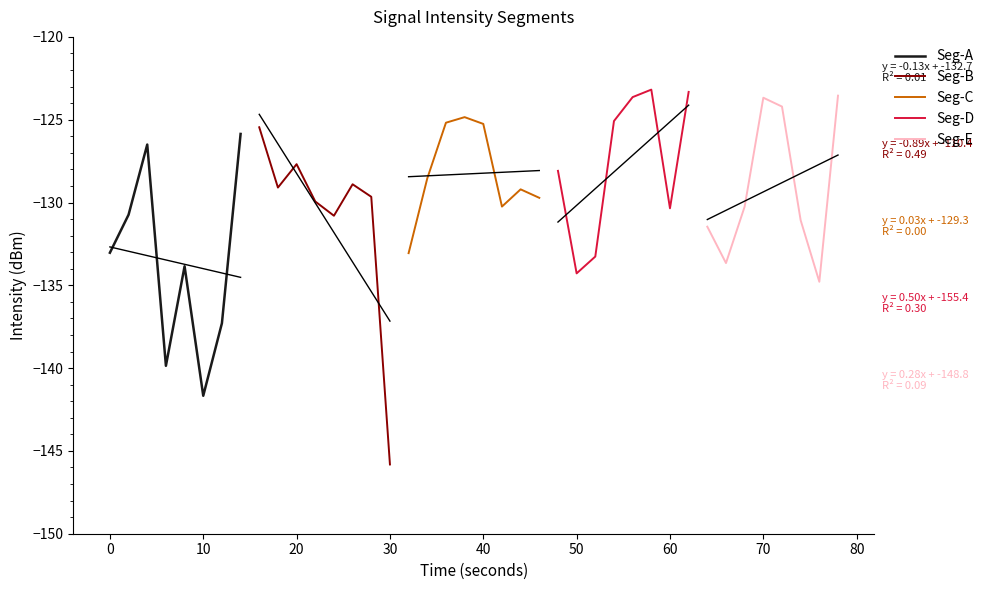

What is the difference between the maximum and minimum values in the Seg-C series?

8.2